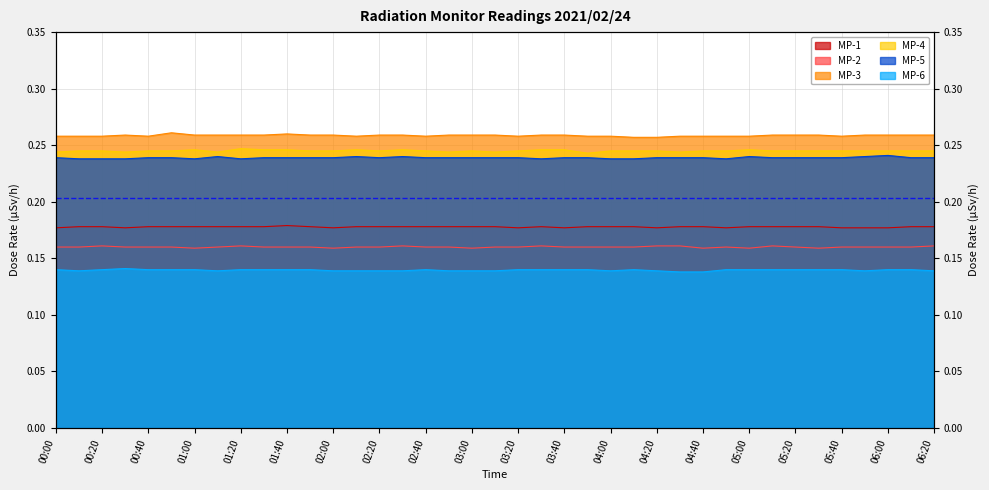

True or false: MP-5 and MP-4 intersect in this chart.

False